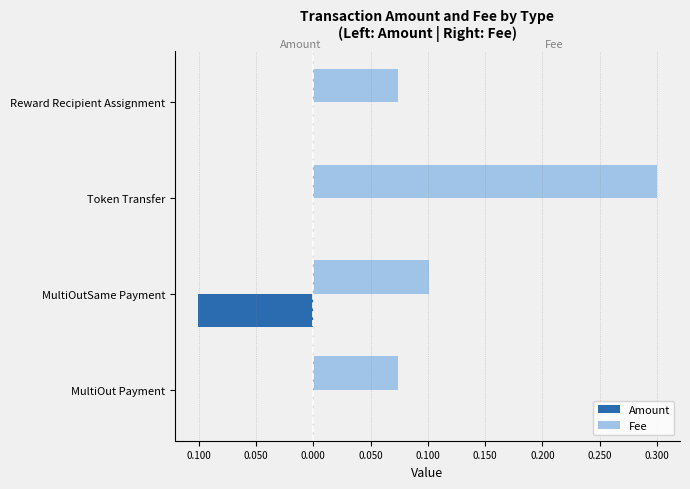

What are all the series names shown in the legend?

Amount, Fee